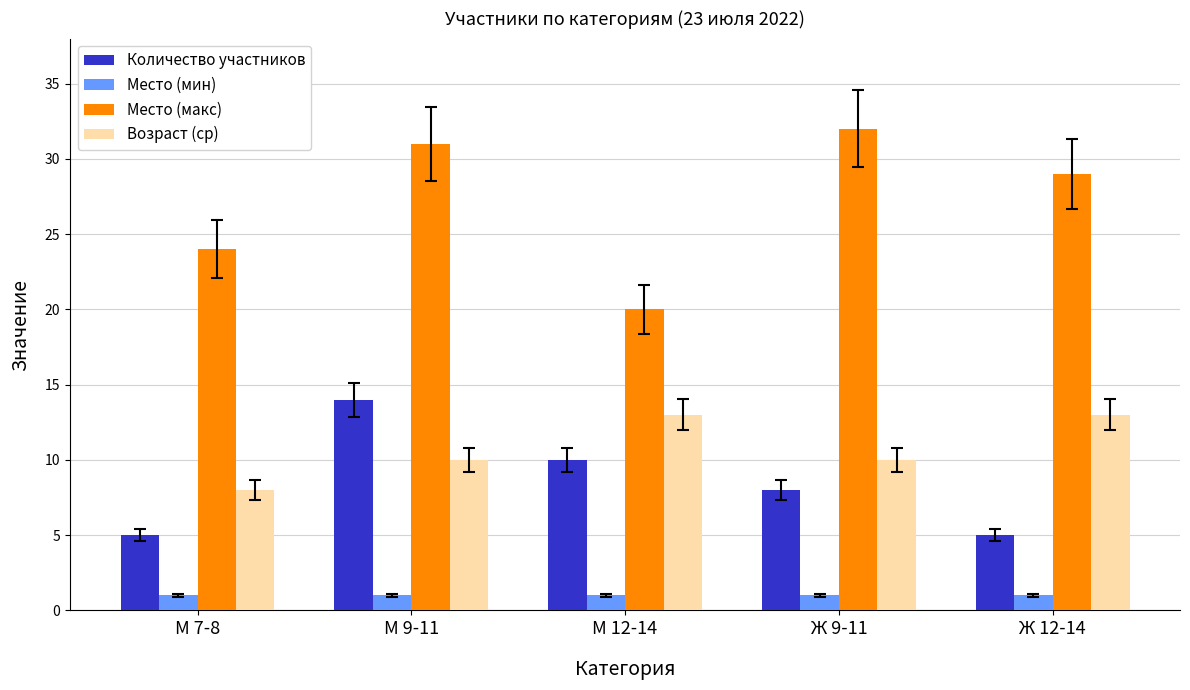

What are all the series names shown in the legend?

Количество участников, Место (мин), Место (макс), Возраст (ср)